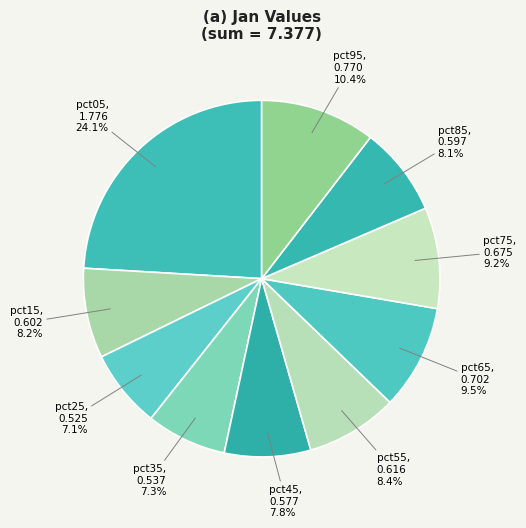

Which category has the smallest portion of the pie?

pct25